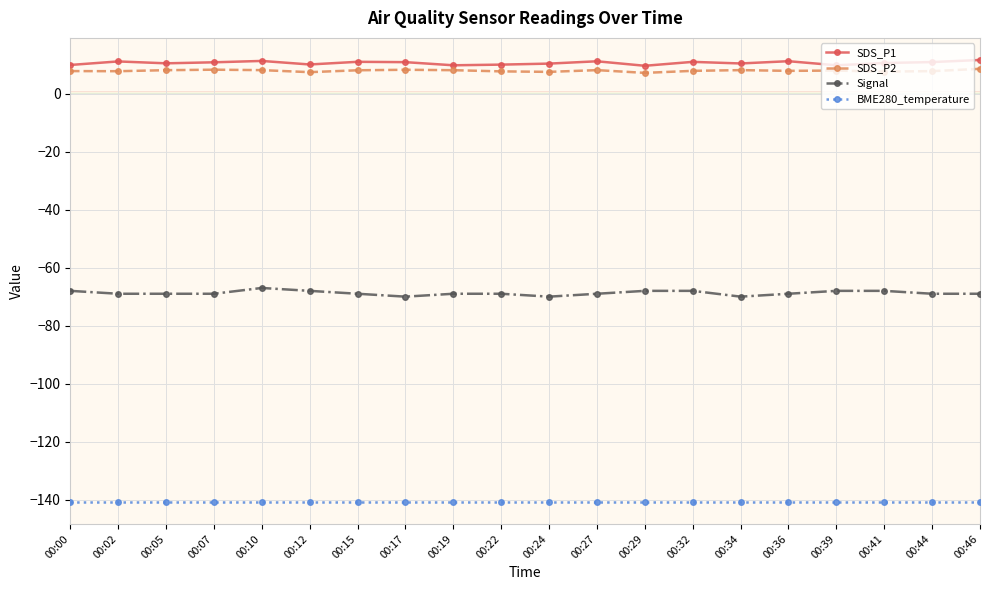

True or false: SDS_P1 has more than 2 points higher than both neighbors.

True